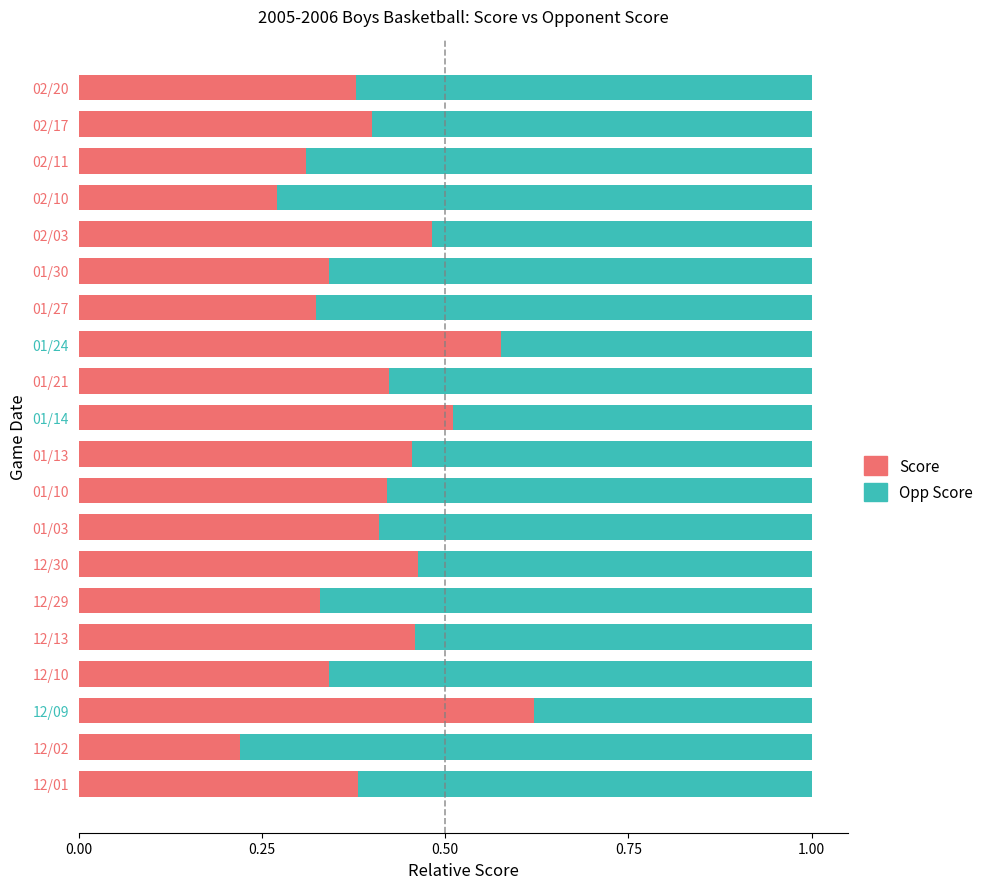

Count the number of categories in the chart.

20